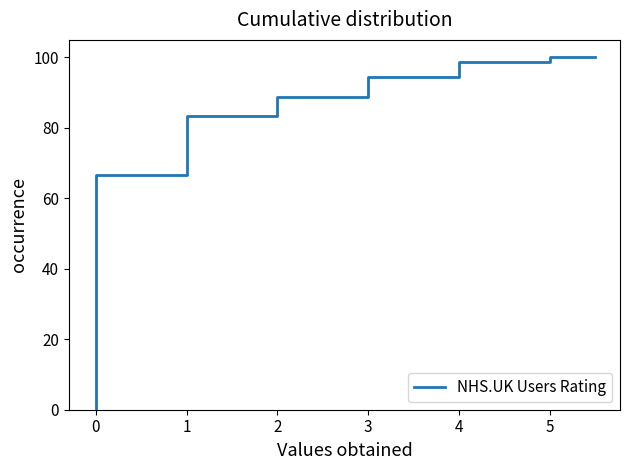

What is the average value?

81.8